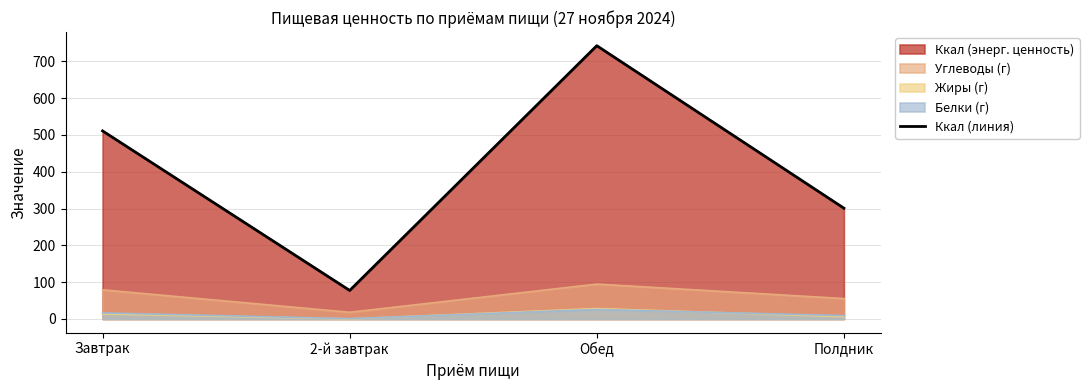

Rank the categories by value from highest to lowest.

Обед, Завтрак, Полдник, 2-й завтрак